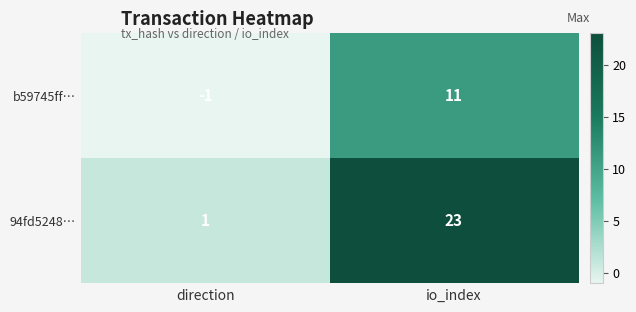

What is the approximate value of 94fd5248… at io_index, to the nearest 10?

20